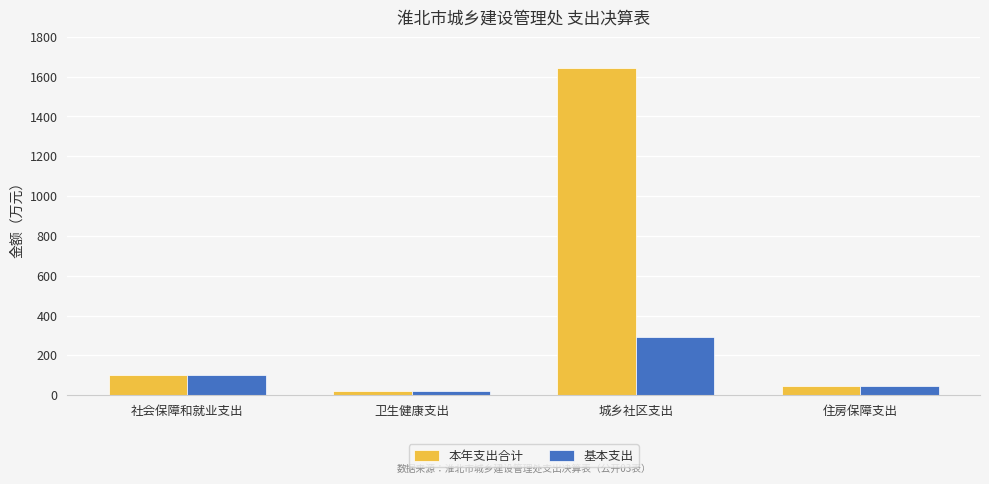

Does the chart contain stacked bars?

No